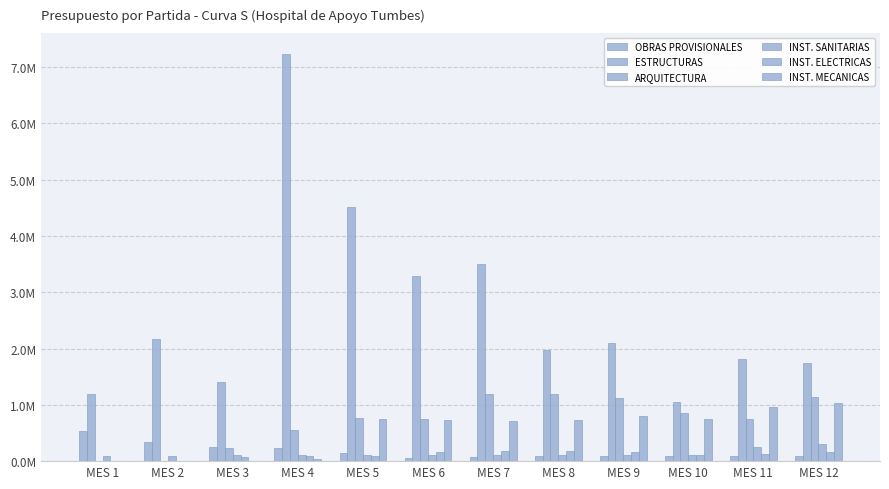

Are the bars horizontal?

No